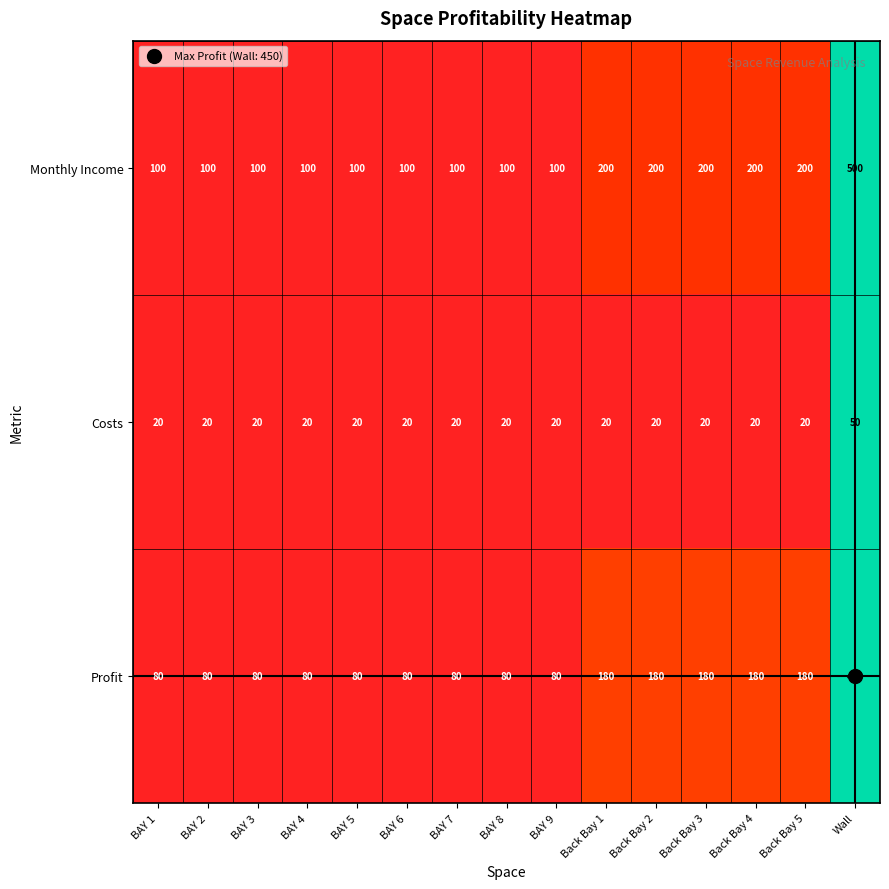

The Costs series shows 20 at BAY 8. True or false?

True